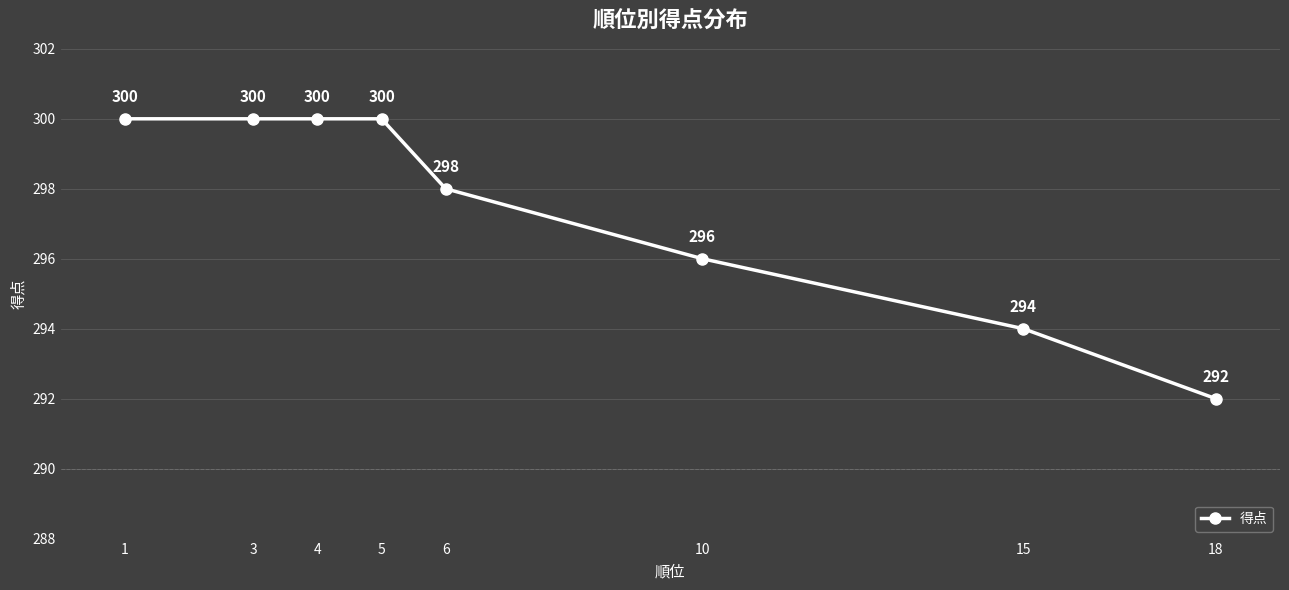

Does the chart have visible grid lines?

Yes